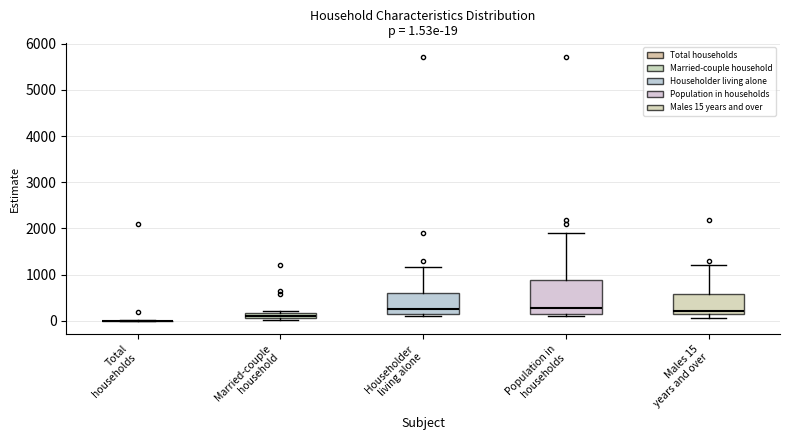

Which box is the tallest, from its lower edge to its upper edge?

Population in households